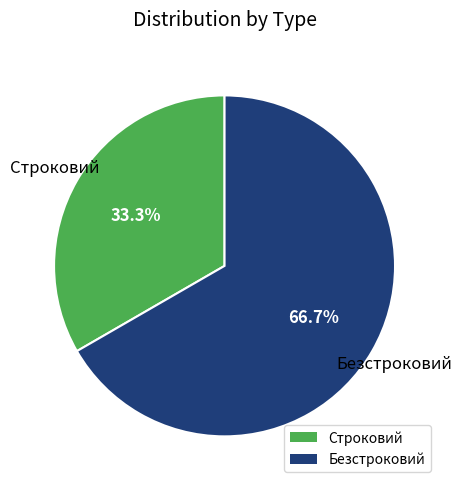

Which slice is the smallest?

Строковий